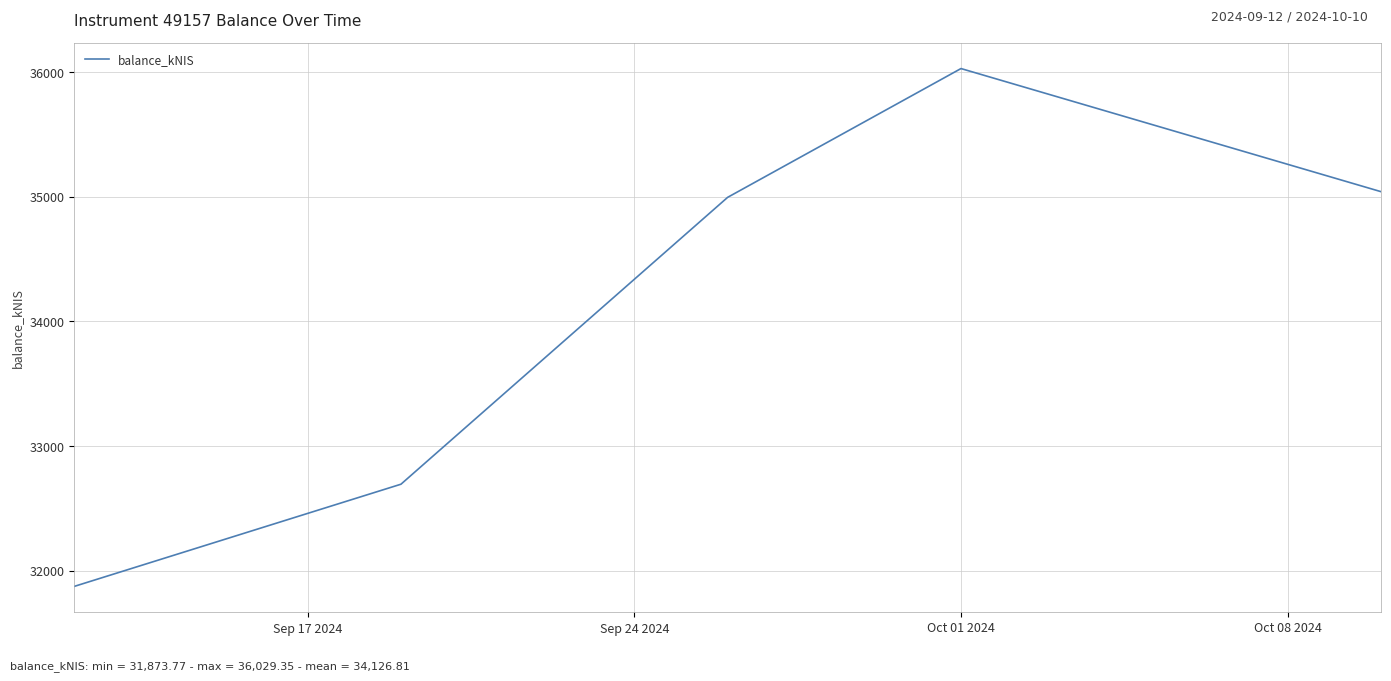

What is the average value?

34126.8